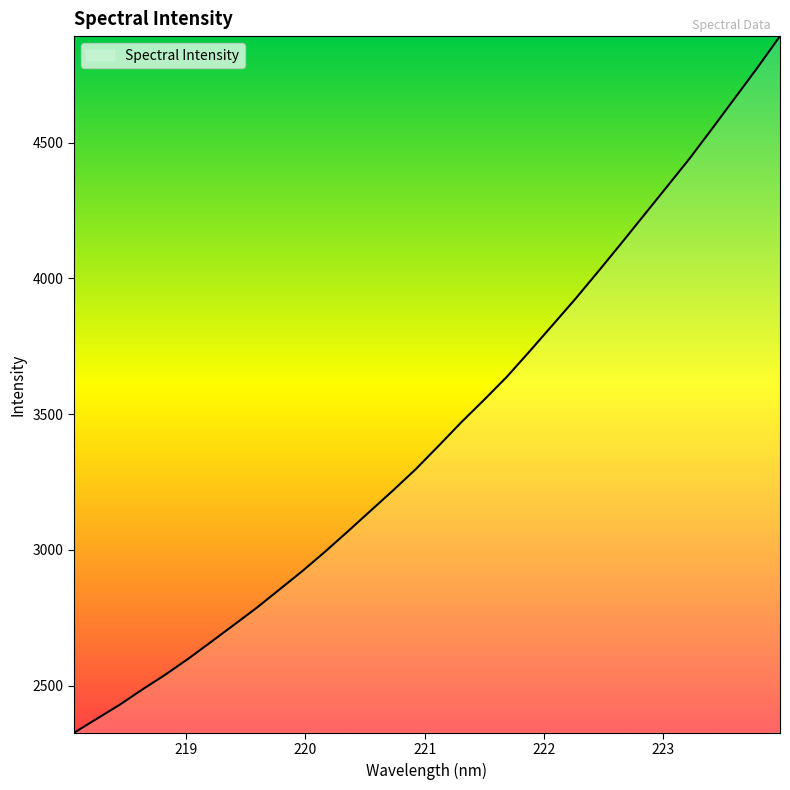

What is the minimum value shown in the chart?

2325.8